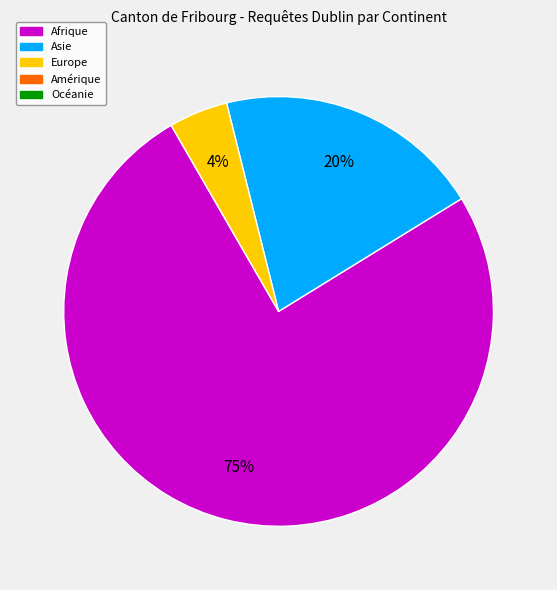

Count the number of slices in the pie.

3